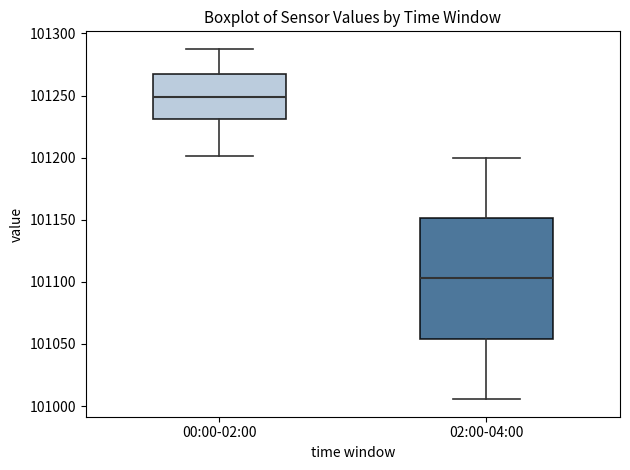

Reading left to right, read every box against the y-axis: the position of its median line, the range the box covers, and the ends of its whiskers. The values are not printed on the chart, so give them approximately, as read against the axis.

00:00-02:00: median 101250, box 101230 to 101270, whiskers 101200 to 101290
02:00-04:00: median 101105, box 101055 to 101150, whiskers 101005 to 101200